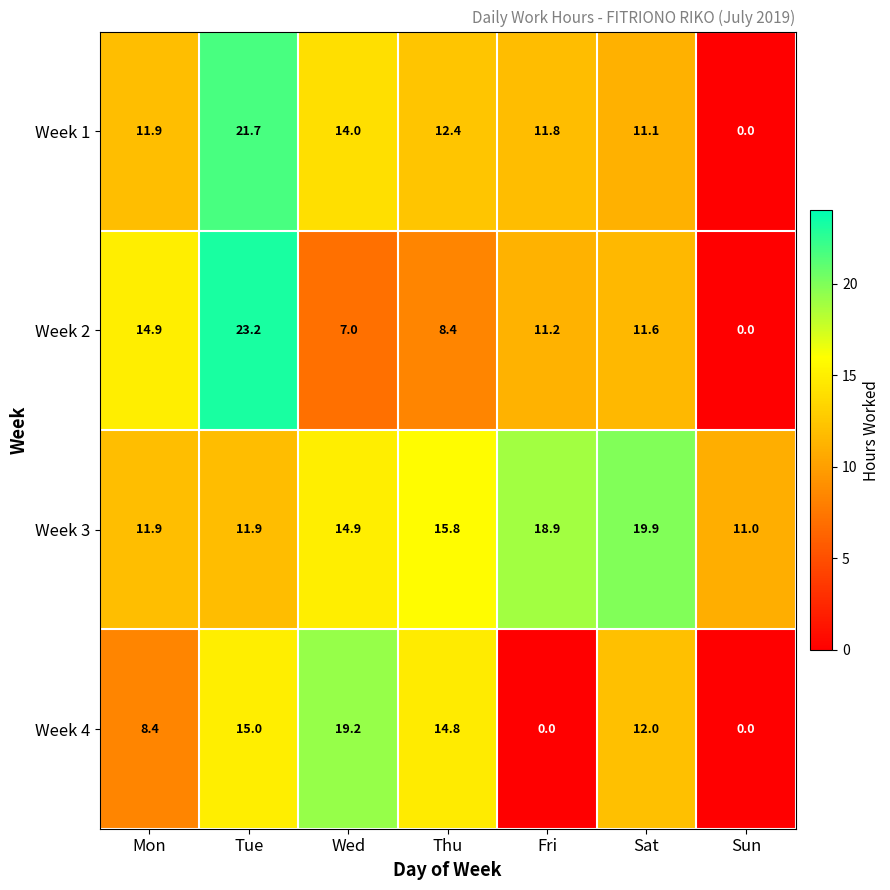

Between Wed and Sat, which series saw the biggest shift?

Week 4